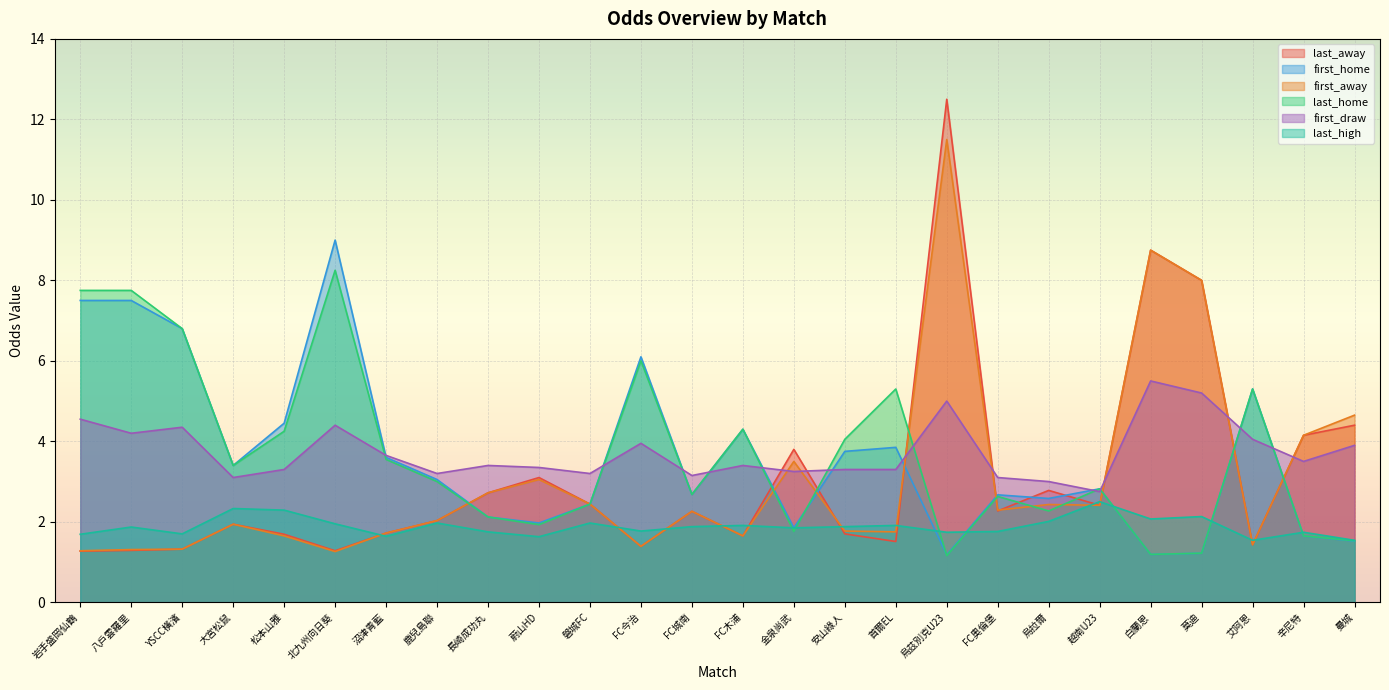

Reading left to right, extract all data points from this chart.

last_away: 1.3	1.3	1.3	1.9	1.7	1.3	1.7	2.0	2.7	3.1	2.4	1.4	2.3	1.6	3.8	1.7	1.5	12.5	2.3	2.8	2.4	8.8	8.0	1.4	4.2	4.4
first_home: 7.5	7.5	6.8	3.4	4.5	9.0	3.6	3.0	2.1	2.0	2.4	6.1	2.7	4.3	1.9	3.8	3.9	1.2	2.7	2.6	2.8	1.2	1.2	5.3	1.6	1.5
first_away: 1.3	1.3	1.3	1.9	1.6	1.3	1.7	2.0	2.7	3.0	2.4	1.4	2.3	1.6	3.5	1.8	1.8	11.5	2.3	2.4	2.4	8.8	8.0	1.4	4.2	4.7
last_home: 7.8	7.8	6.8	3.4	4.2	8.2	3.5	3.0	2.1	1.9	2.4	6.0	2.7	4.3	1.8	4.0	5.3	1.2	2.6	2.3	2.8	1.2	1.2	5.3	1.6	1.5
first_draw: 4.5	4.2	4.3	3.1	3.3	4.4	3.6	3.2	3.4	3.4	3.2	4.0	3.1	3.4	3.2	3.3	3.3	5.0	3.1	3.0	2.8	5.5	5.2	4.0	3.5	3.9
last_high: 1.7	1.9	1.7	2.3	2.3	1.9	1.6	2.0	1.8	1.6	2.0	1.8	1.9	1.9	1.9	1.9	1.9	1.7	1.8	2.0	2.5	2.1	2.1	1.5	1.7	1.5